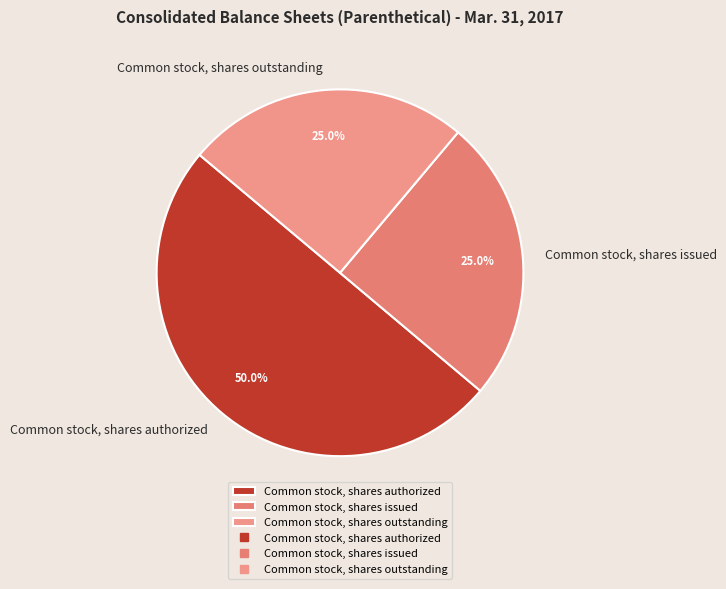

Combined, do Common stock, shares authorized and Common stock, shares issued account for over 50%?

Yes